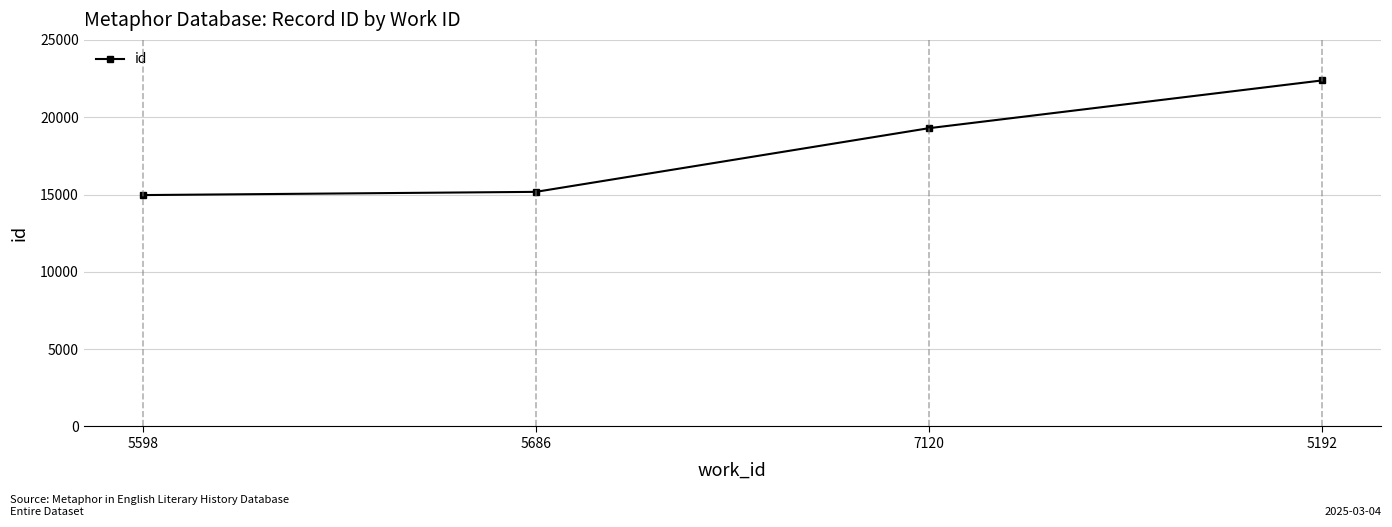

What is the sum of the values at 5192 and 7120?

41668